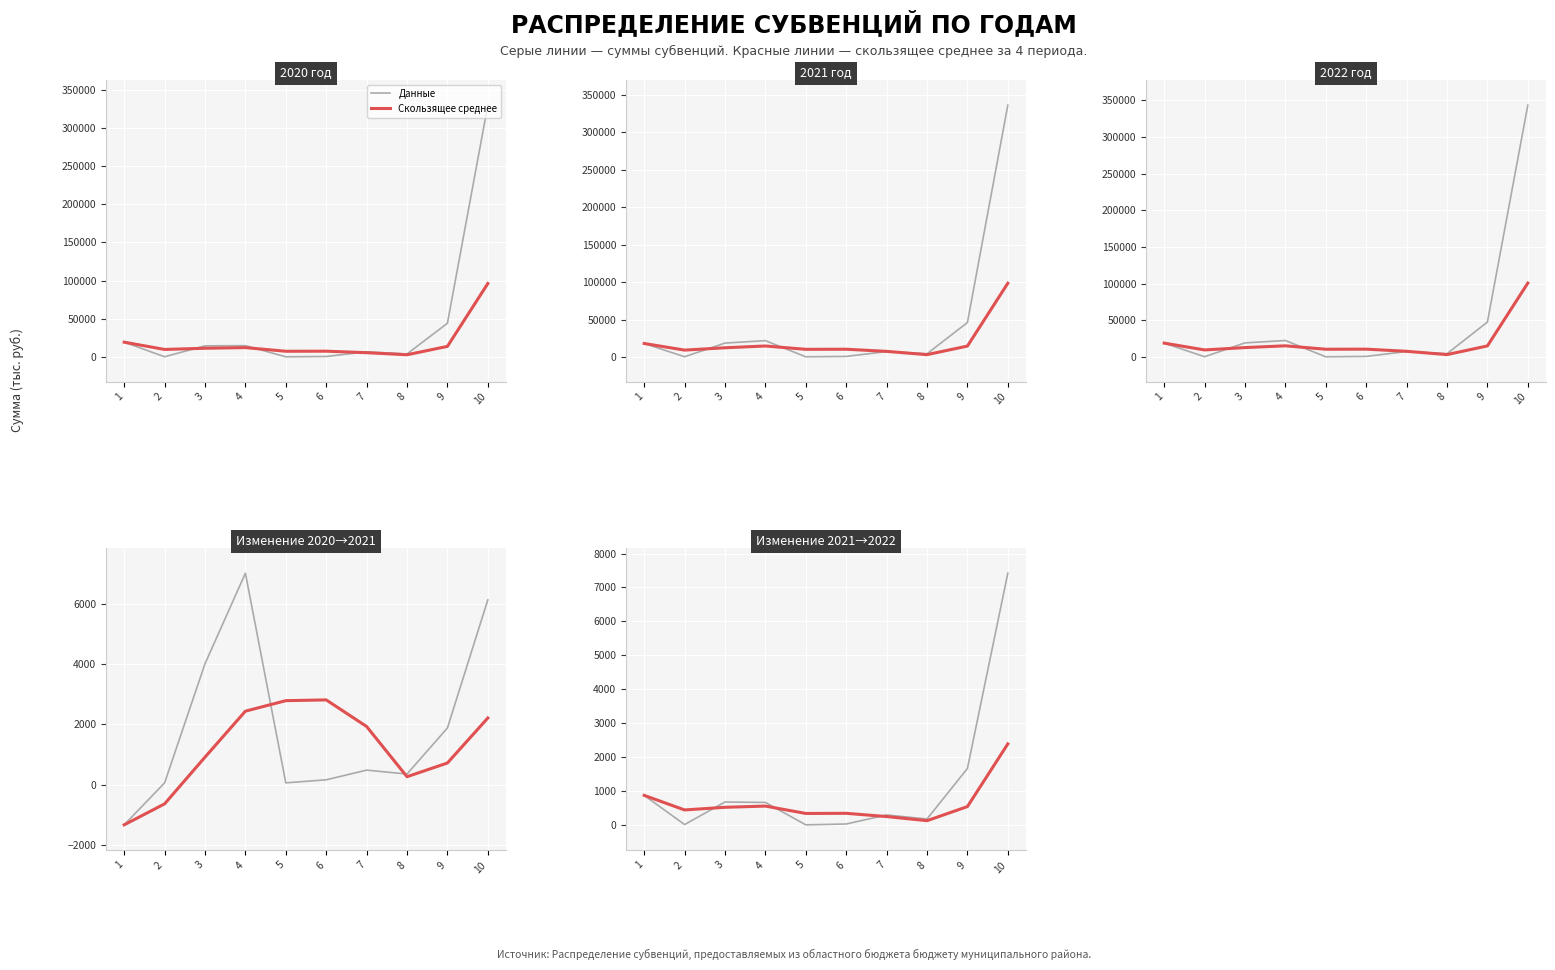

True or false: Данные has more than 2 points higher than both neighbors.

False